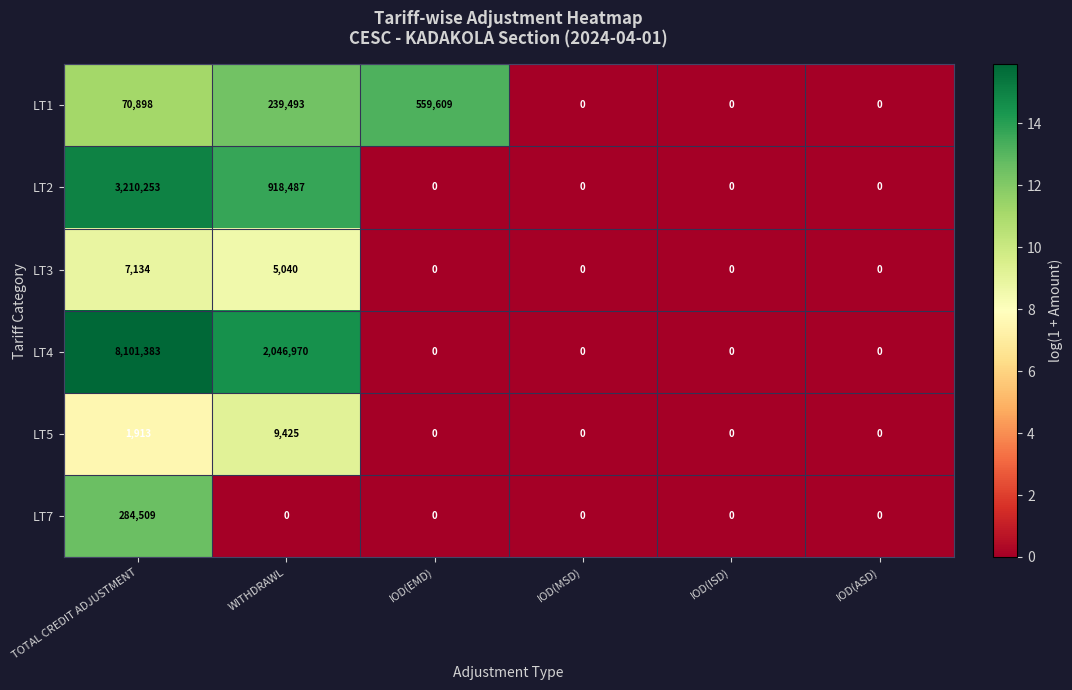

What is the greatest value displayed?

8101383